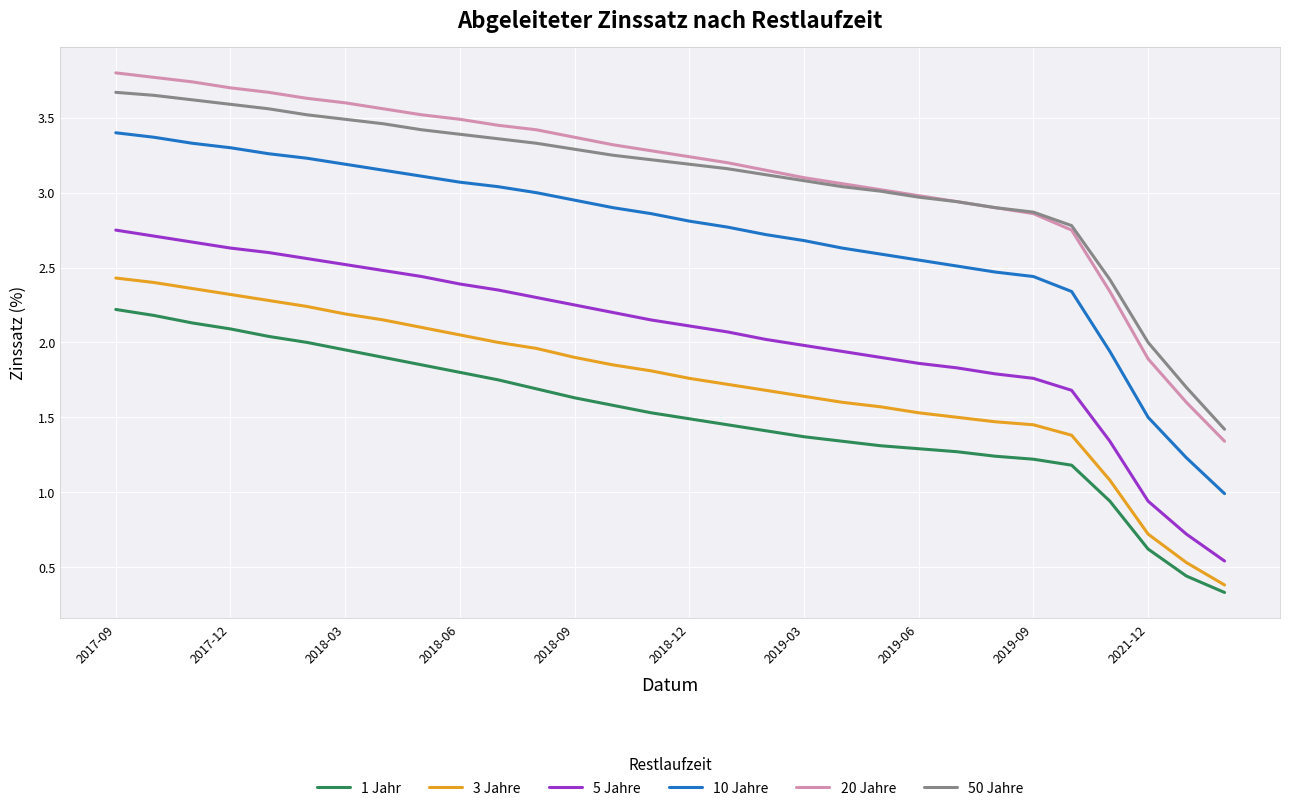

What is the maximum value shown in the chart?

3.8